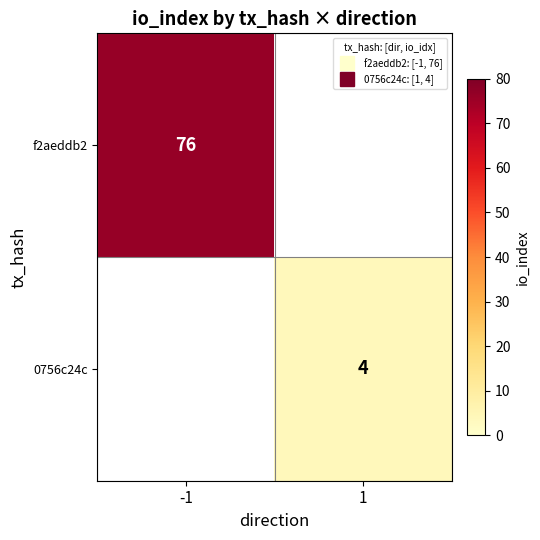

List the labels in order of f2aeddb2 value, smallest first.

-1, 1